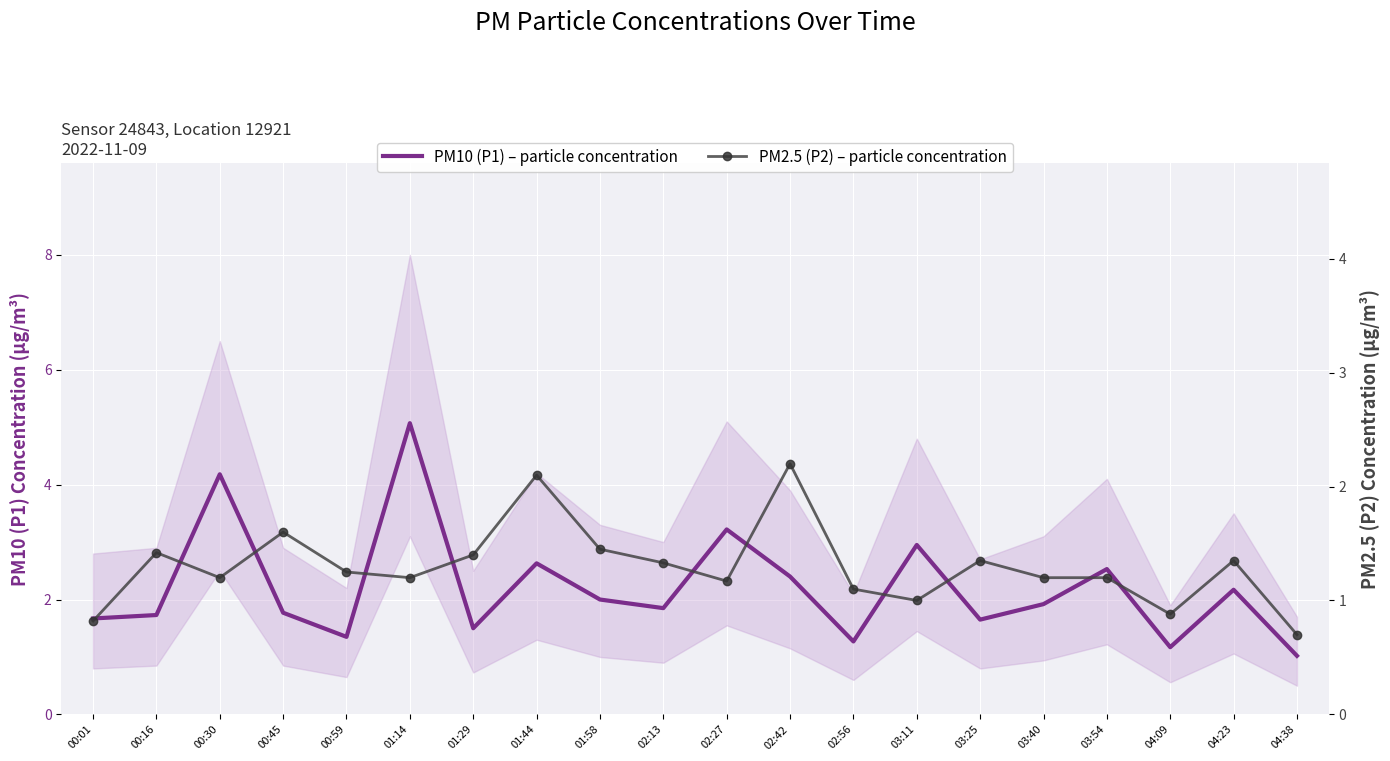

Rank the series by their average value, from lowest to highest.

PM2.5 (P2) – particle concentration, PM10 (P1) – particle concentration